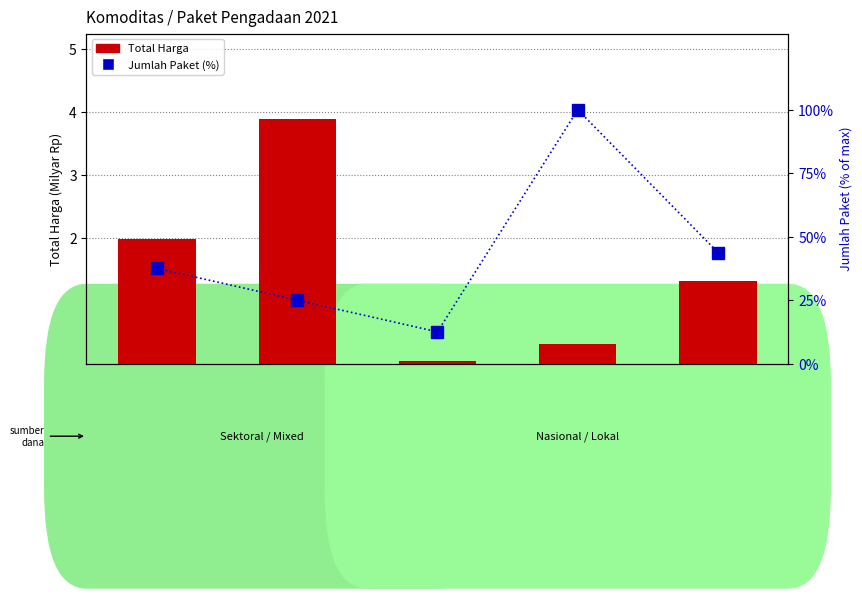

What is the total value across all series at Elektronik
Perkantoran?

45.1